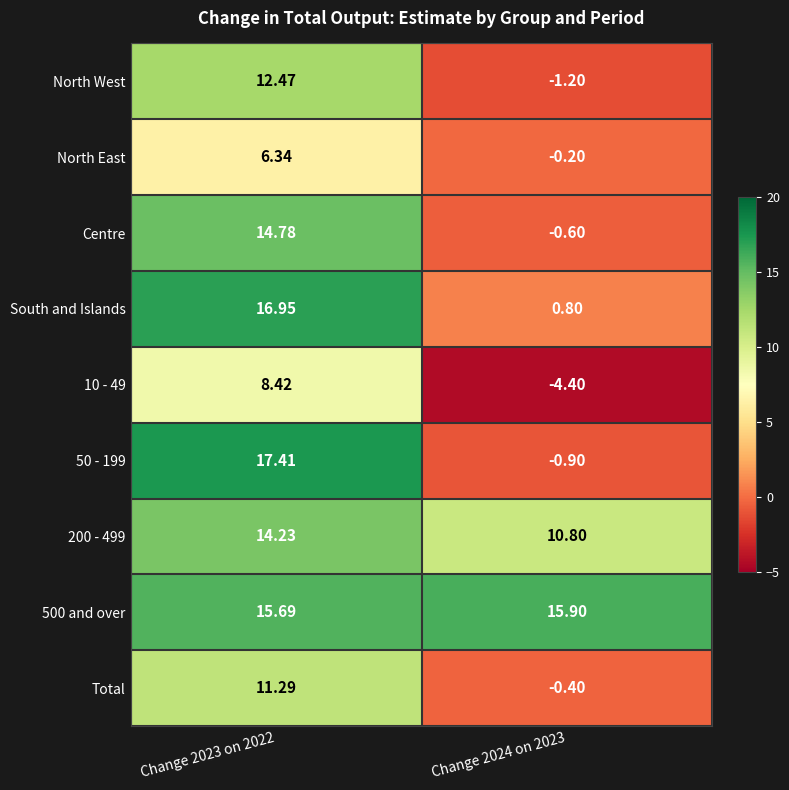

Rank the series by their maximum value, from lowest to highest.

North East, 10 - 49, Total, North West, 200 - 499, Centre, 500 and over, South and Islands, 50 - 199